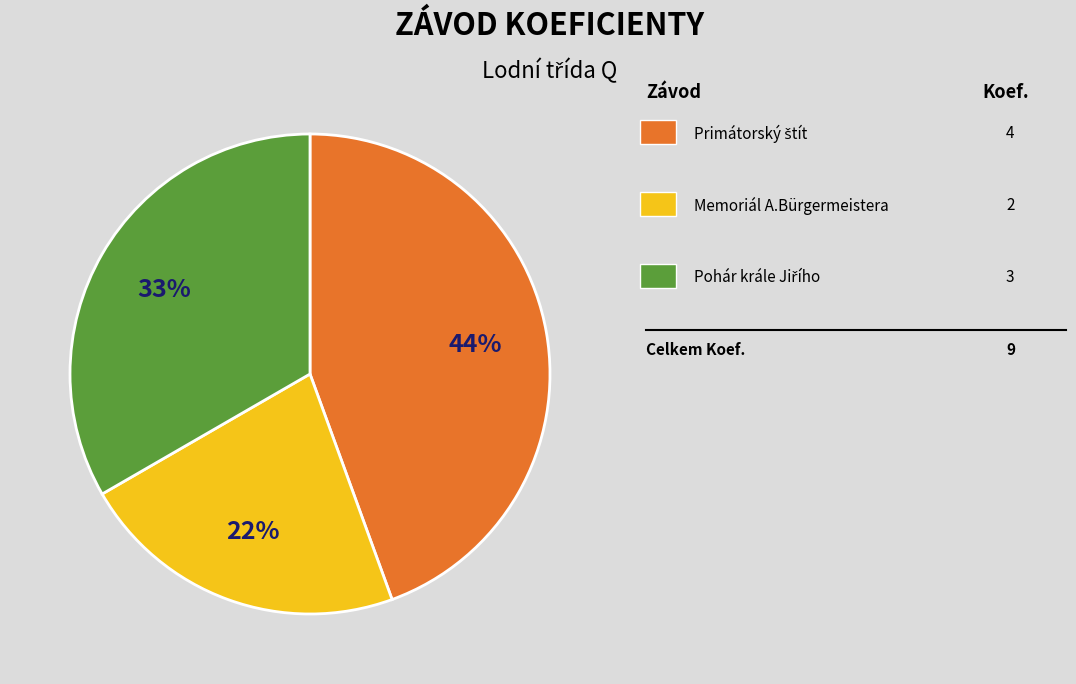

Does any single category account for the majority?

No